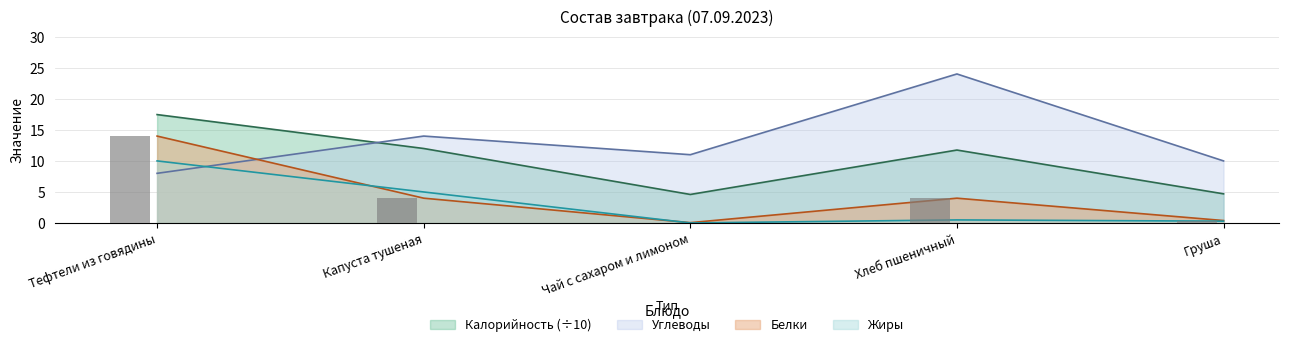

Read the Калорийность value at Тефтели из говядины.

17.5